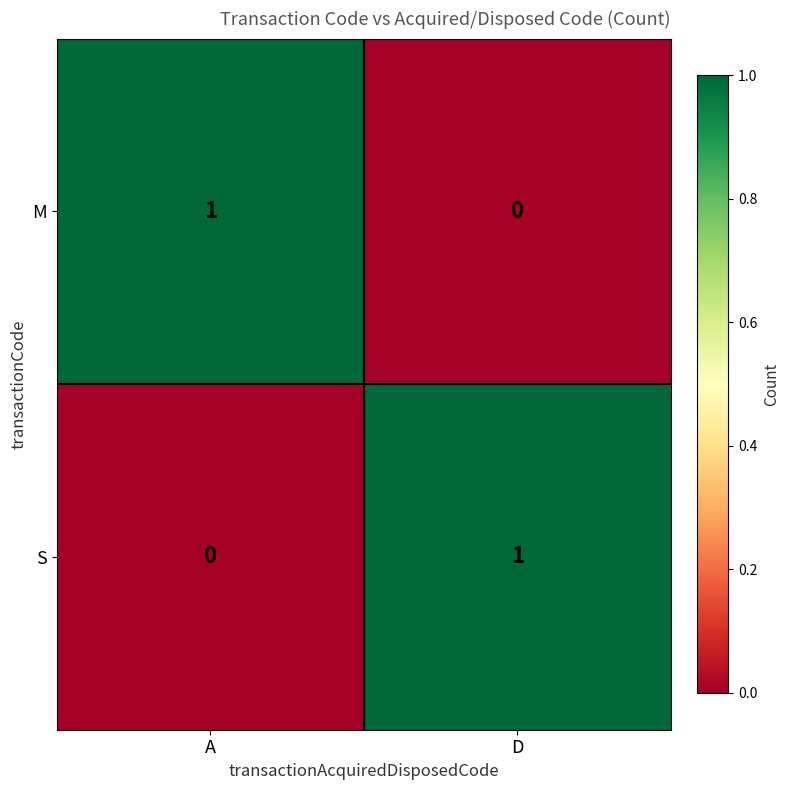

Is the value of S at D greater than the value of M at D?

Yes